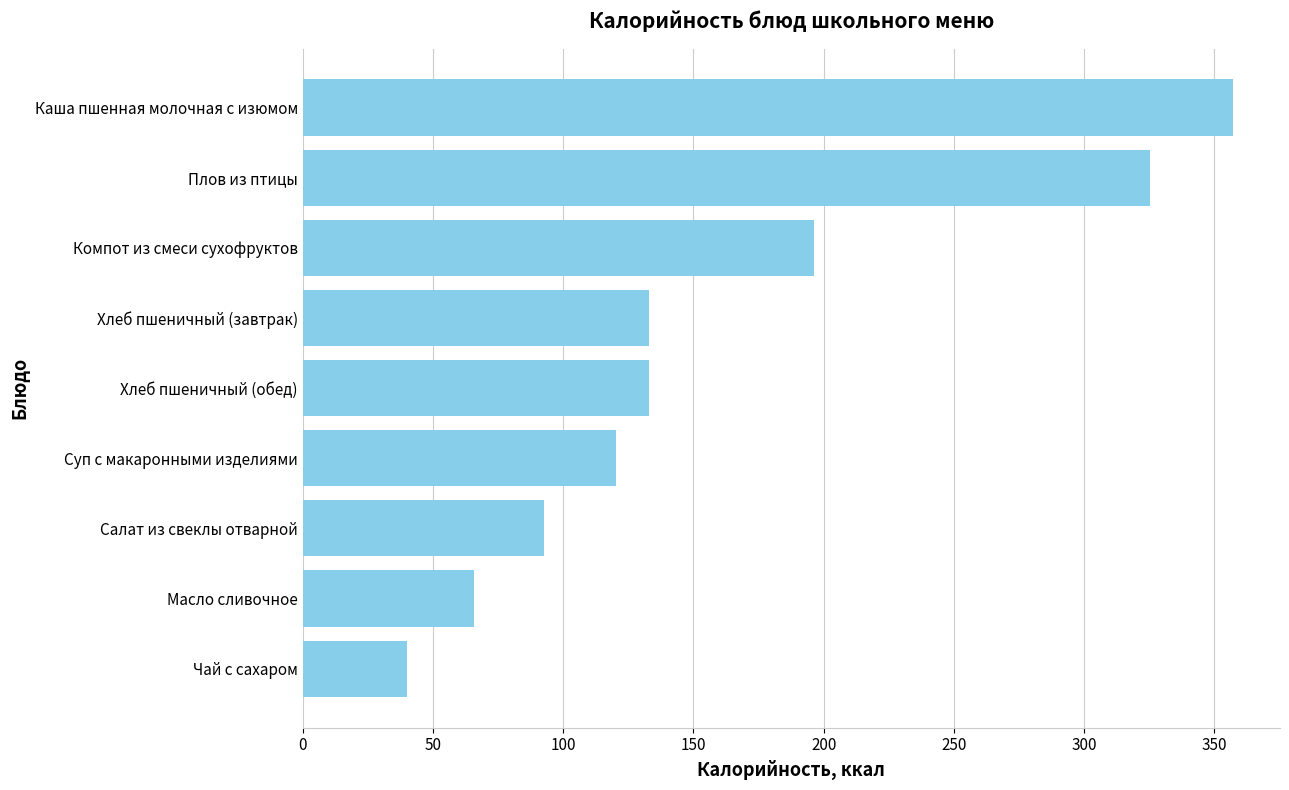

Reading top to bottom, transcribe all the data shown in this chart.

357.3	325.3	196.4	133.0	133.0	120.2	92.8	65.7	40.0